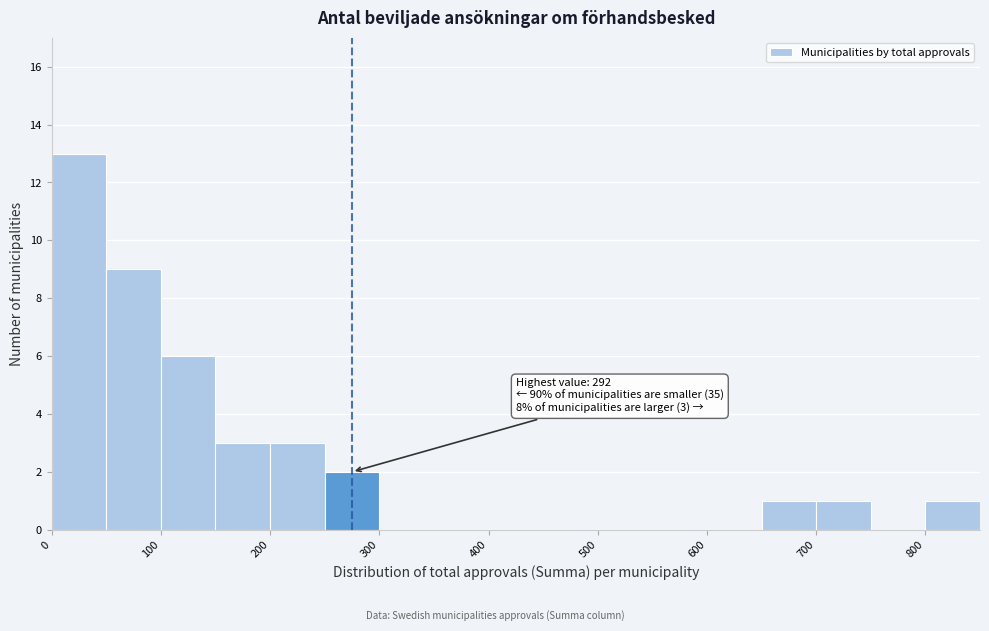

Which range on the x-axis has the tallest bar?

0 to 50